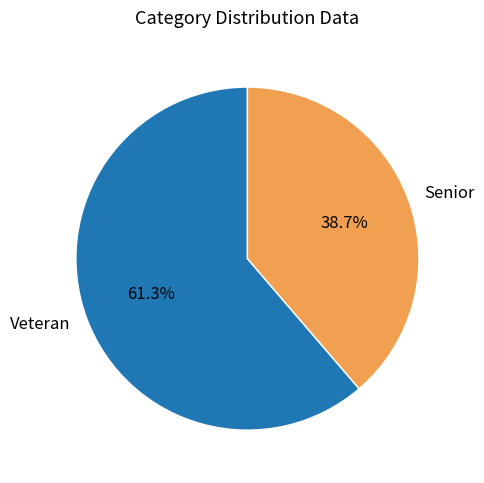

To the nearest percent, what is the average slice percentage?

50%